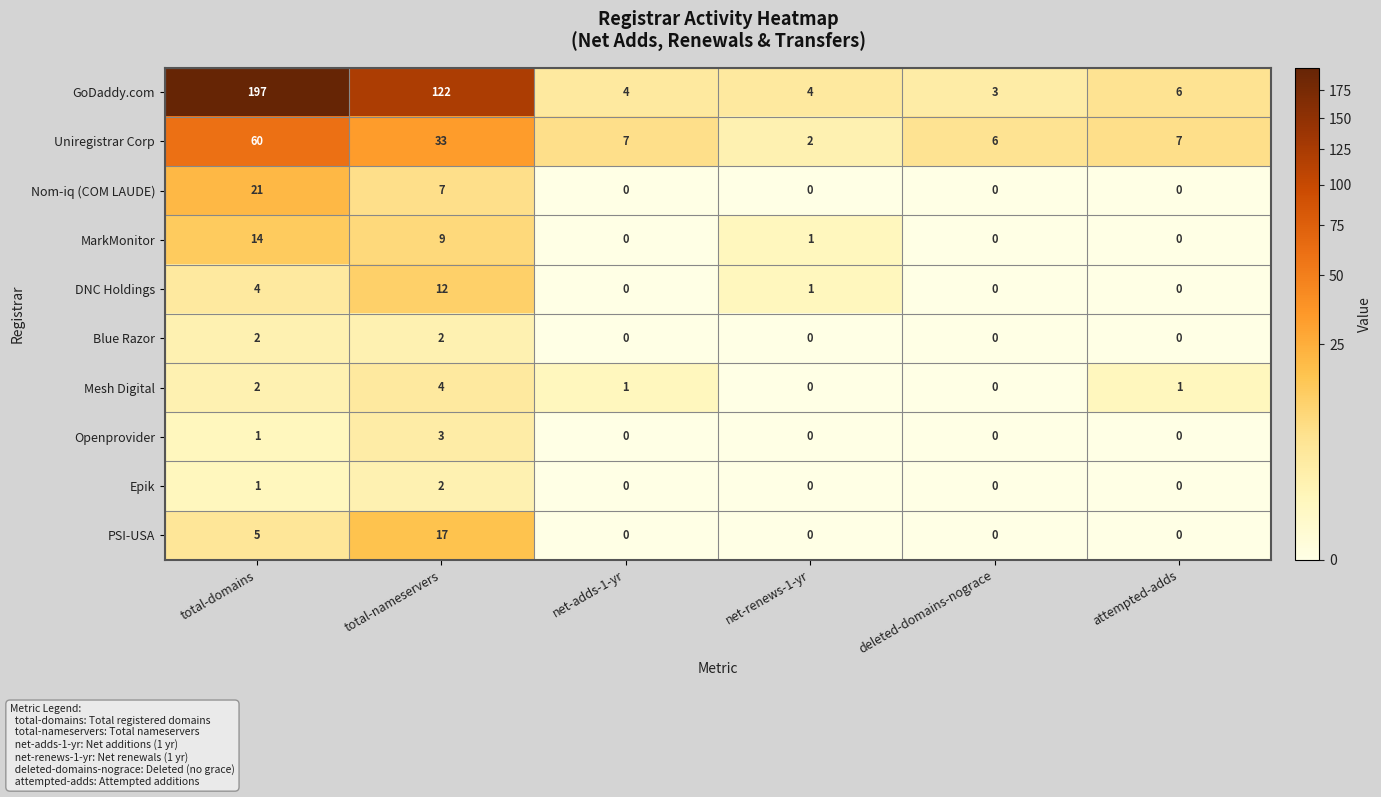

Rank the series by their maximum value, from lowest to highest.

Blue Razor, Epik, Openprovider, Mesh Digital, DNC Holdings, MarkMonitor, PSI-USA, Nom-iq (COM LAUDE), Uniregistrar Corp, GoDaddy.com